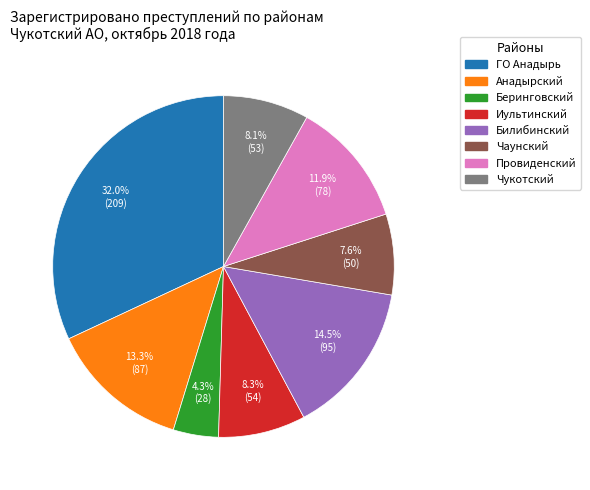

Between Беринговский and Билибинский, which is larger?

Билибинский